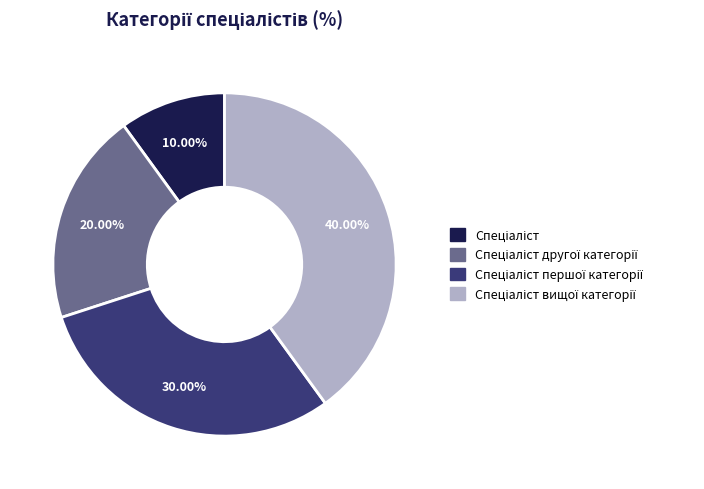

Is there any slice that represents more than half of the pie?

No